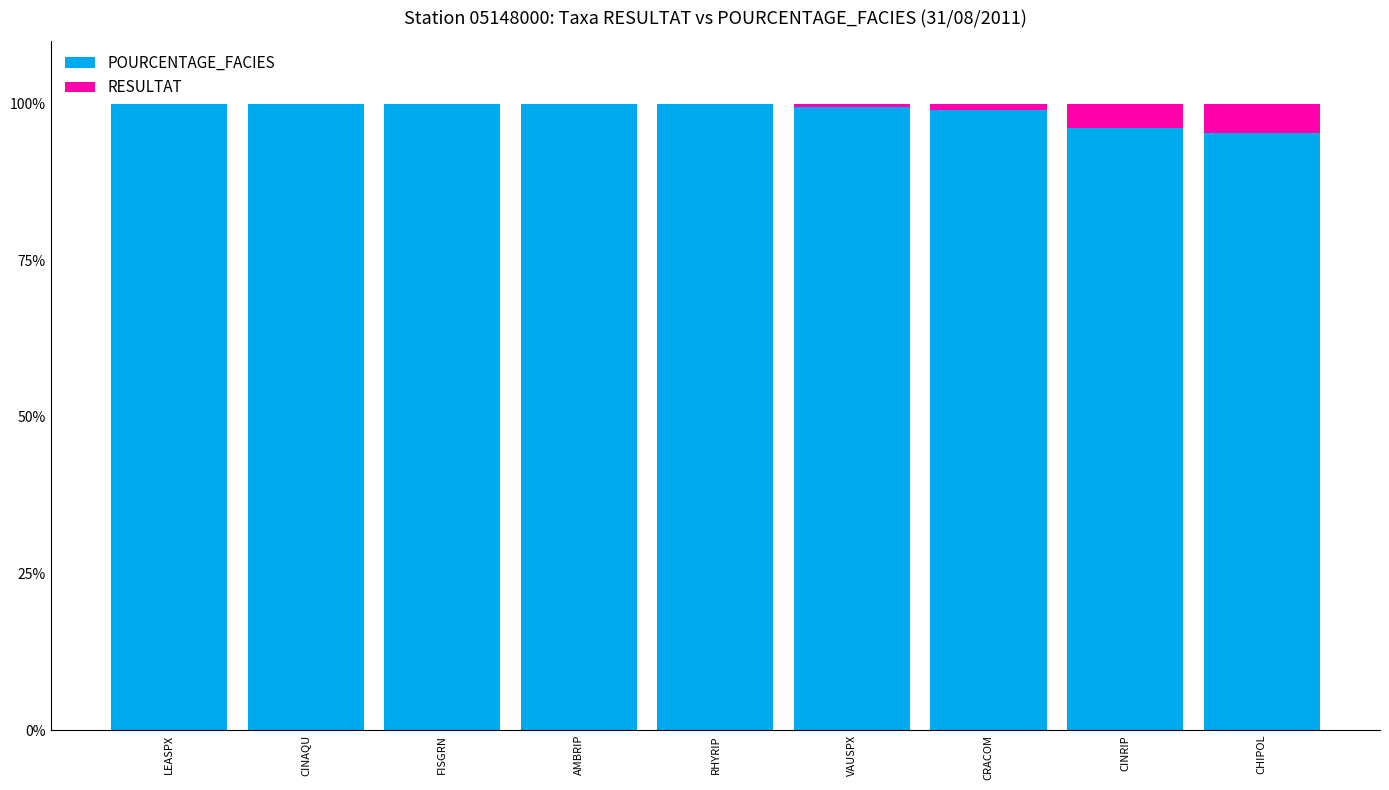

Are the bars horizontal?

No